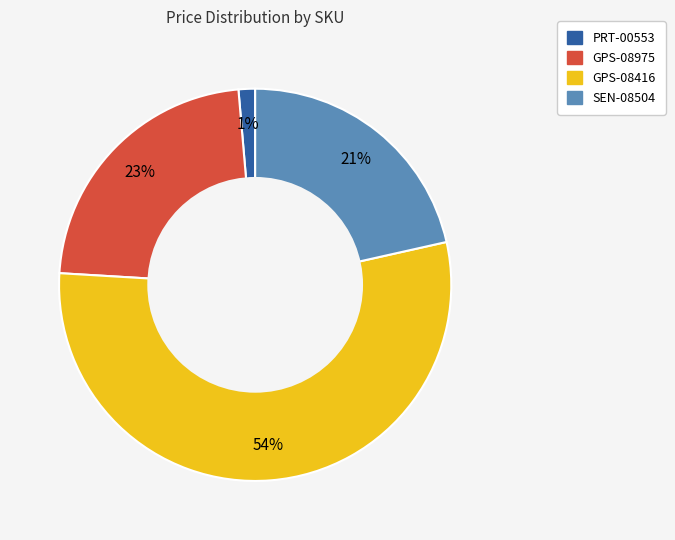

Rank the categories by value from highest to lowest.

GPS-08416, GPS-08975, SEN-08504, PRT-00553